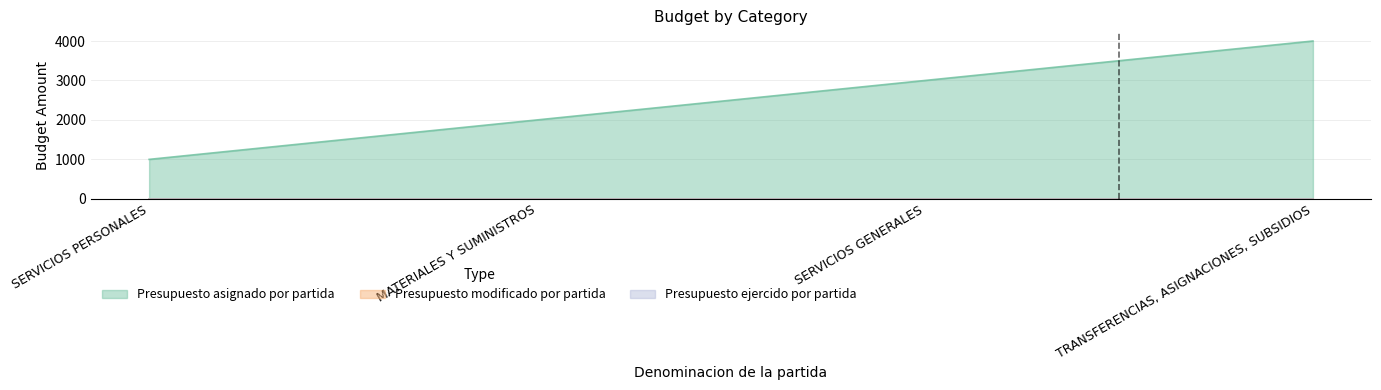

What is the spread (max minus min) of values at MATERIALES Y SUMINISTROS?

2000